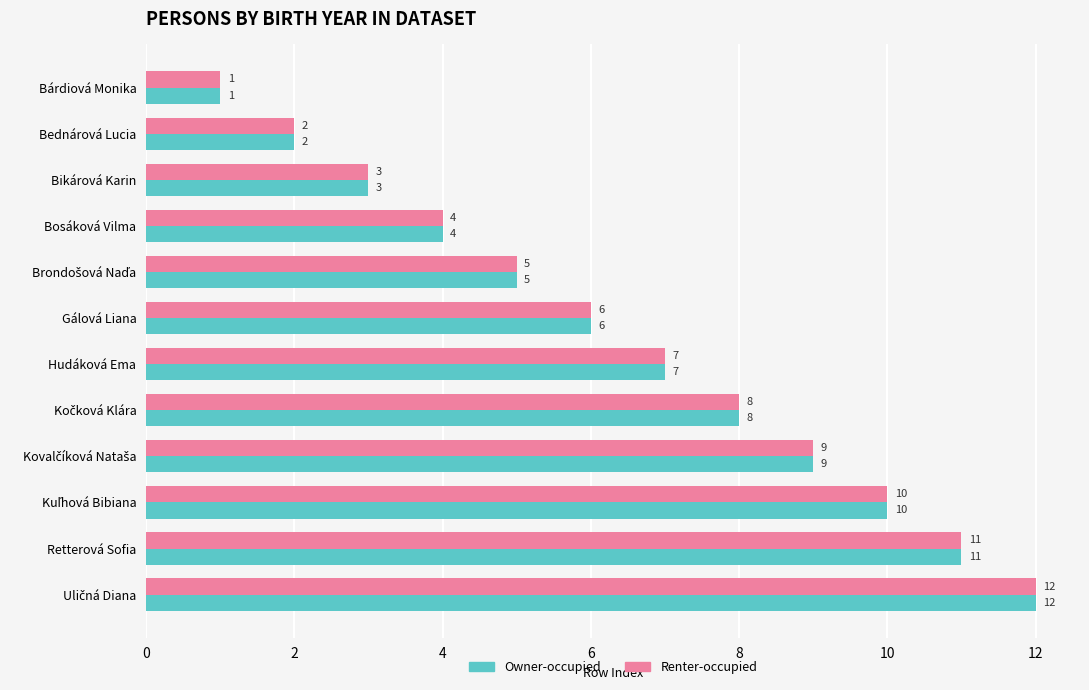

What value does the Renter-occupied series have at Hudáková Ema, to the nearest 10?

10